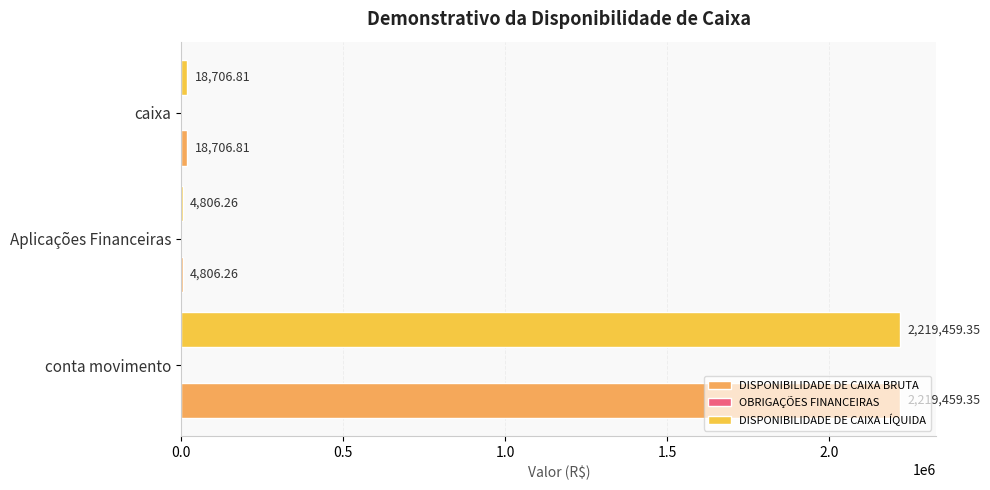

At which label is DISPONIBILIDADE DE CAIXA BRUTA closest to 1112132?

caixa